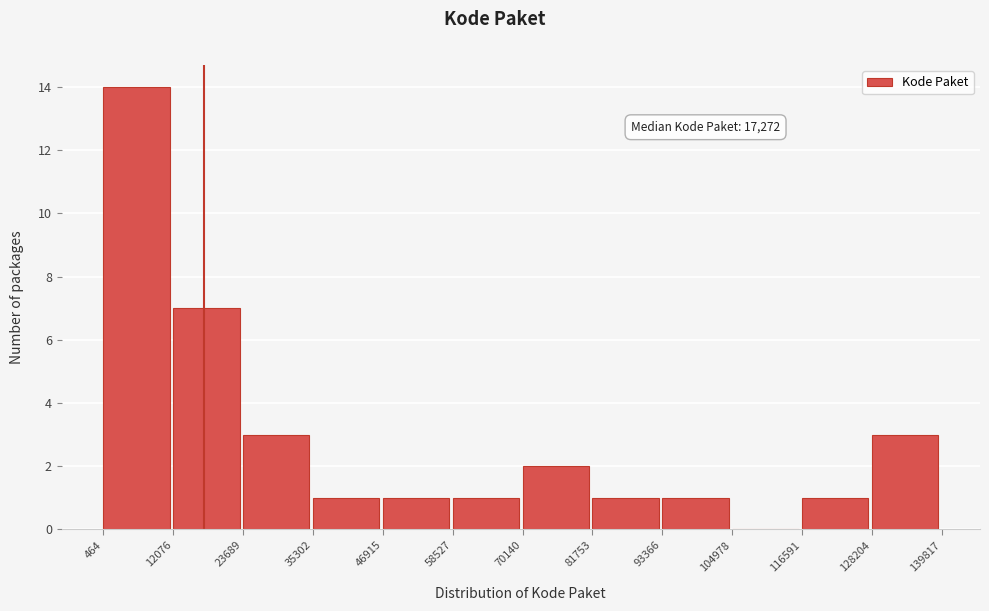

Over which range of the x-axis is the bar tallest?

464 to 12076